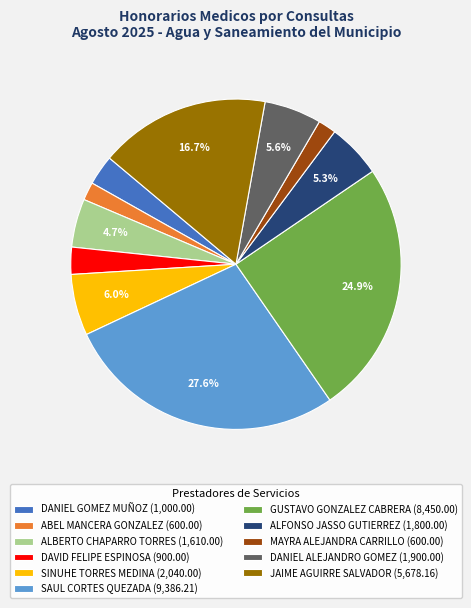

The SAUL CORTES QUEZADA slice represents 28% of the pie. True or false?

True